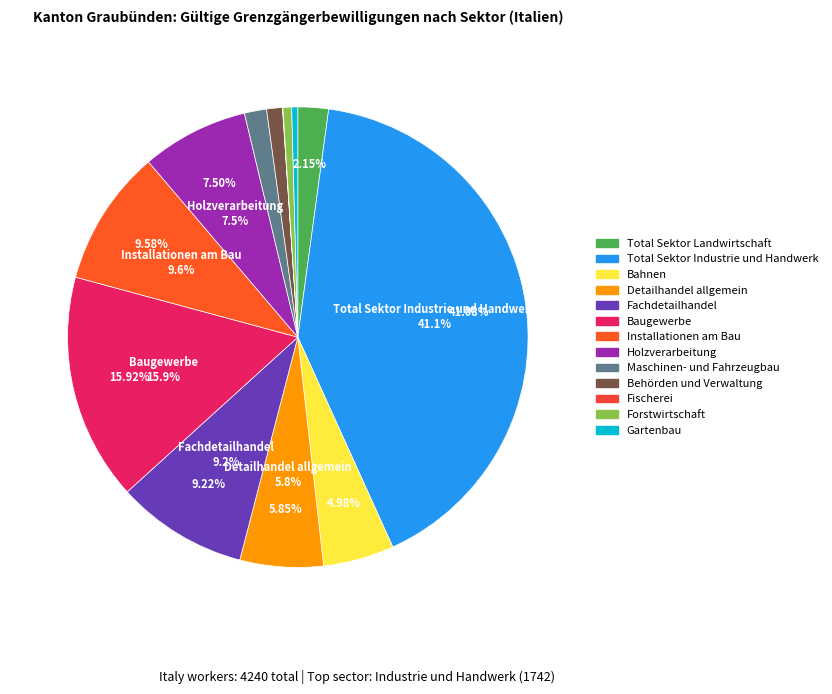

Which has a higher value, Installationen am Bau or Holzverarbeitung?

Installationen am Bau